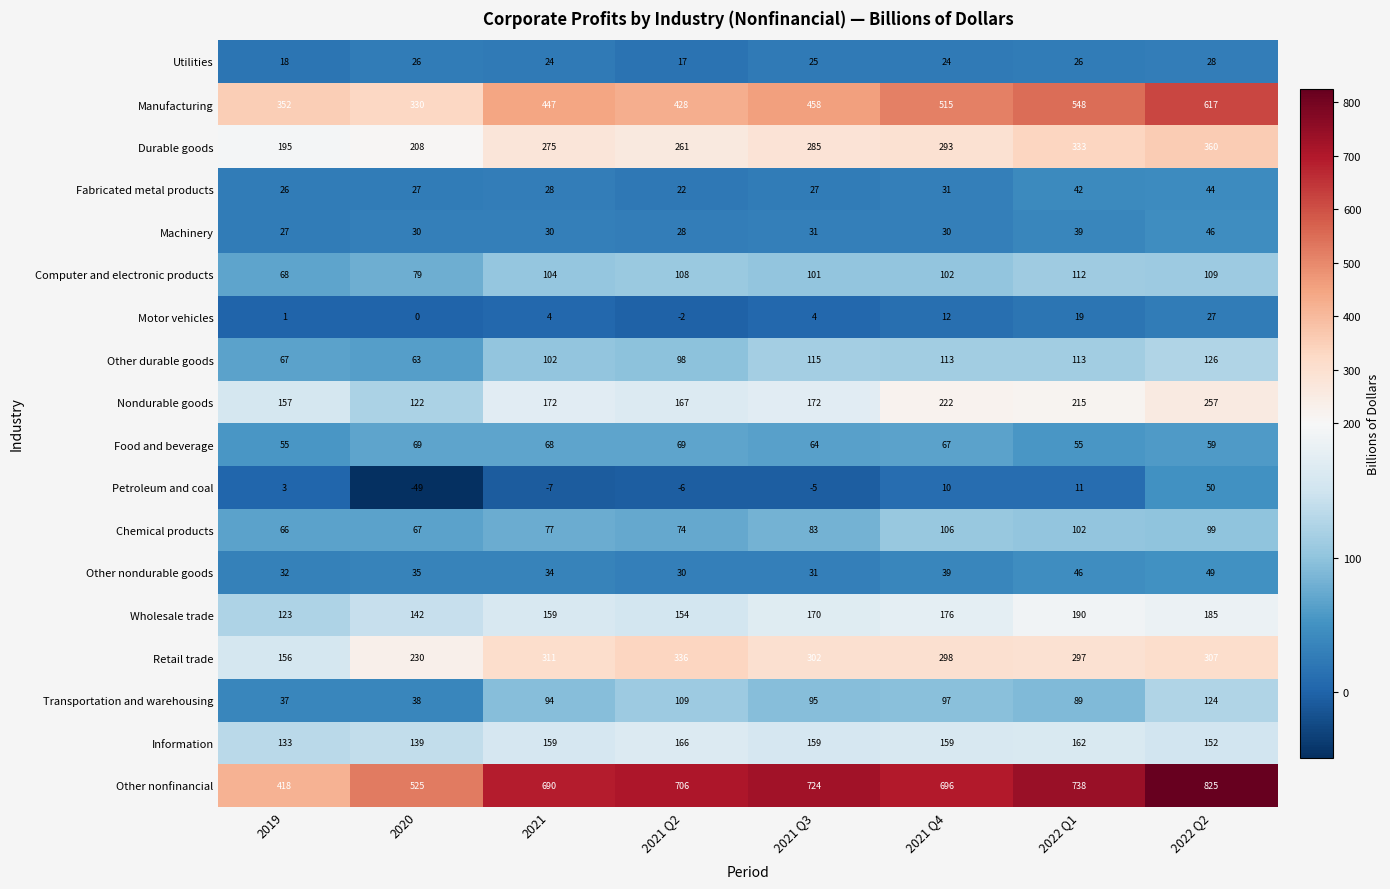

What is the difference between the maximum and minimum values in the Machinery series?

19